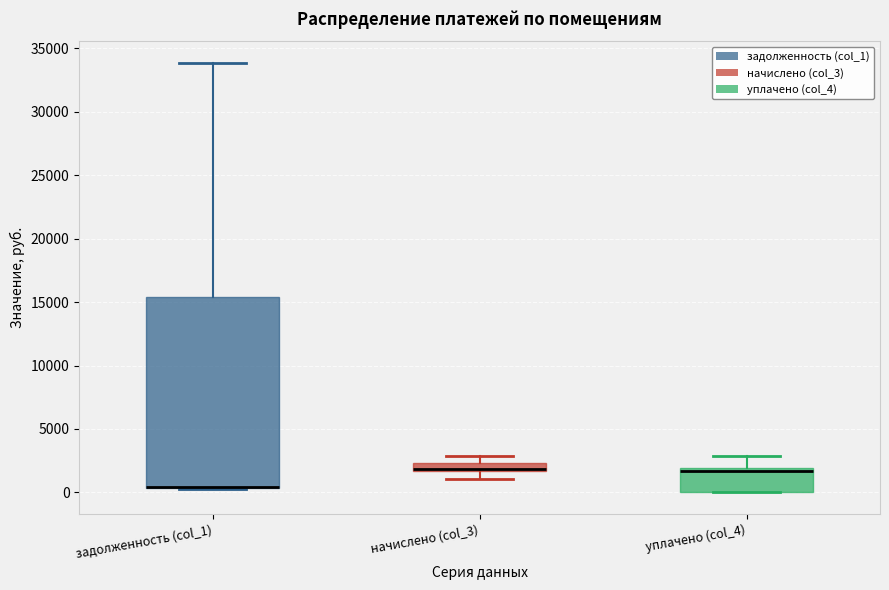

Where does the upper whisker of the box for задолженность (col_1) end on the y-axis? The values are not printed on the chart, so give them approximately, as read against the axis.

34000